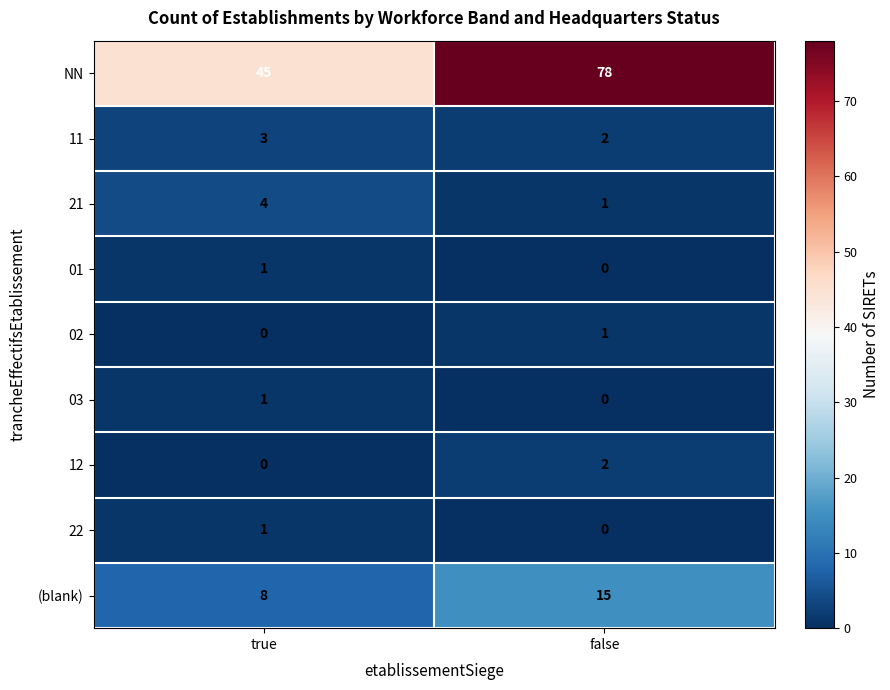

What is the total value across all series at false?

99